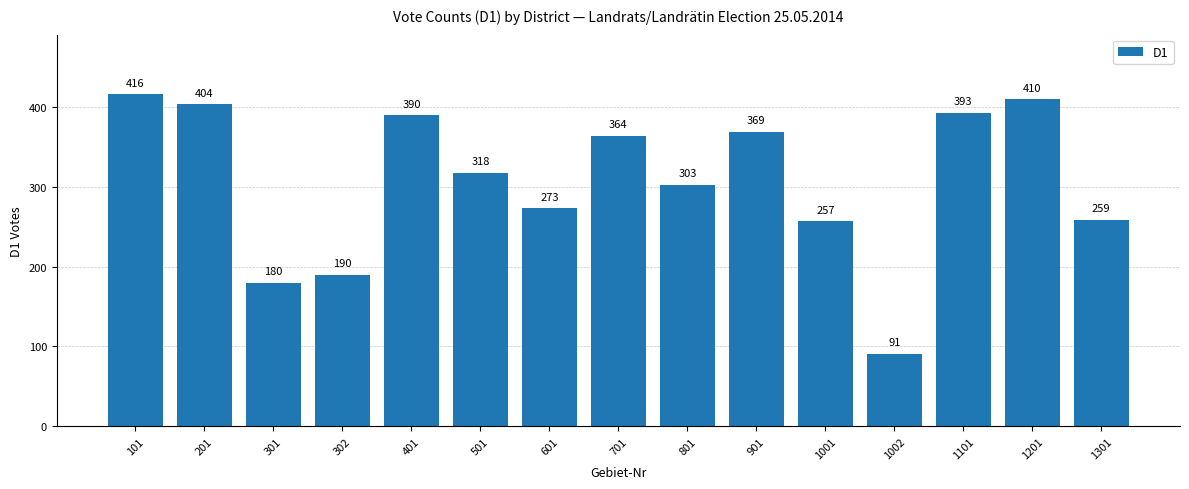

At which label does the data first exceed 318?

101